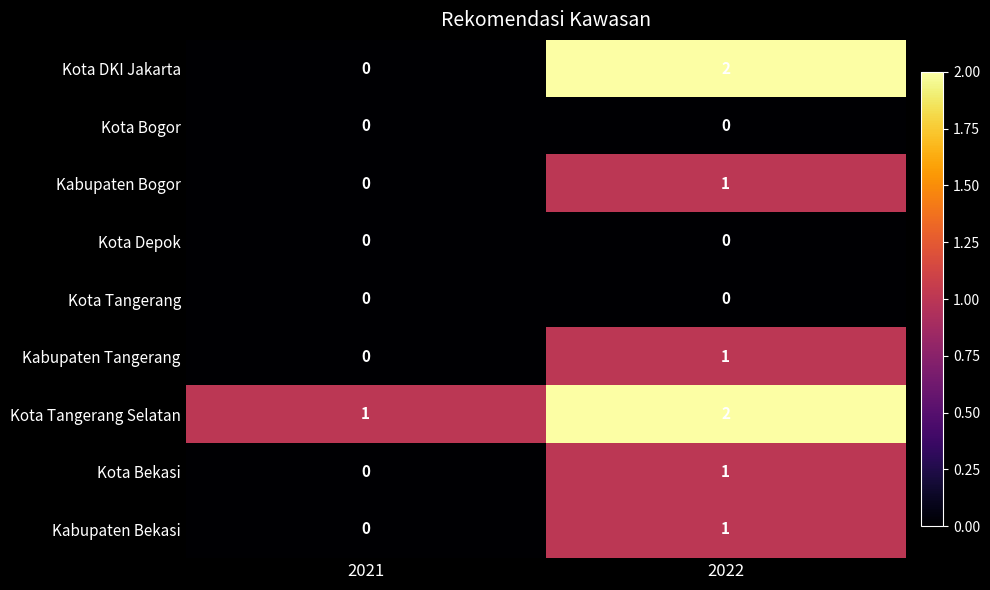

The Kabupaten Tangerang series shows 0 at 2021. True or false?

True